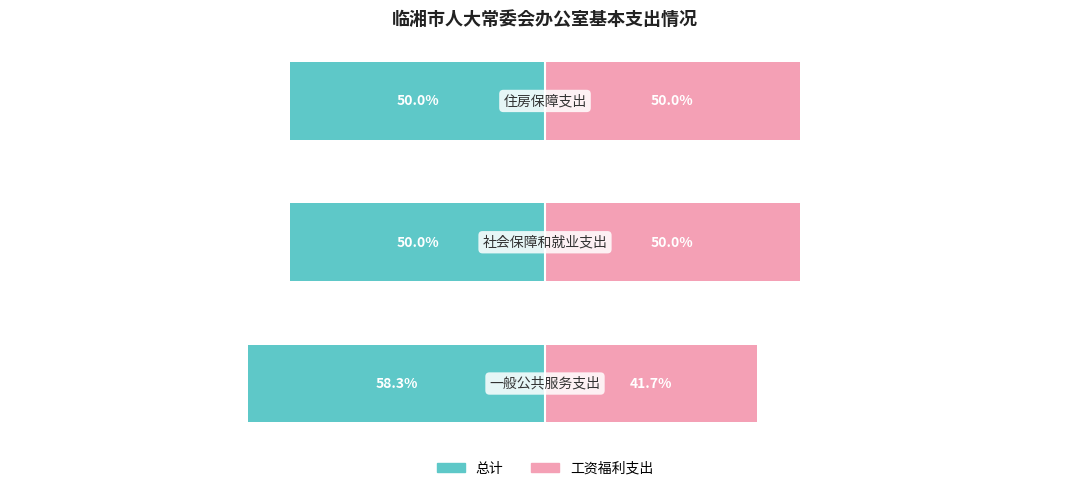

What is the value of the 工资福利支出 bar at the 2nd from the left?

50.0